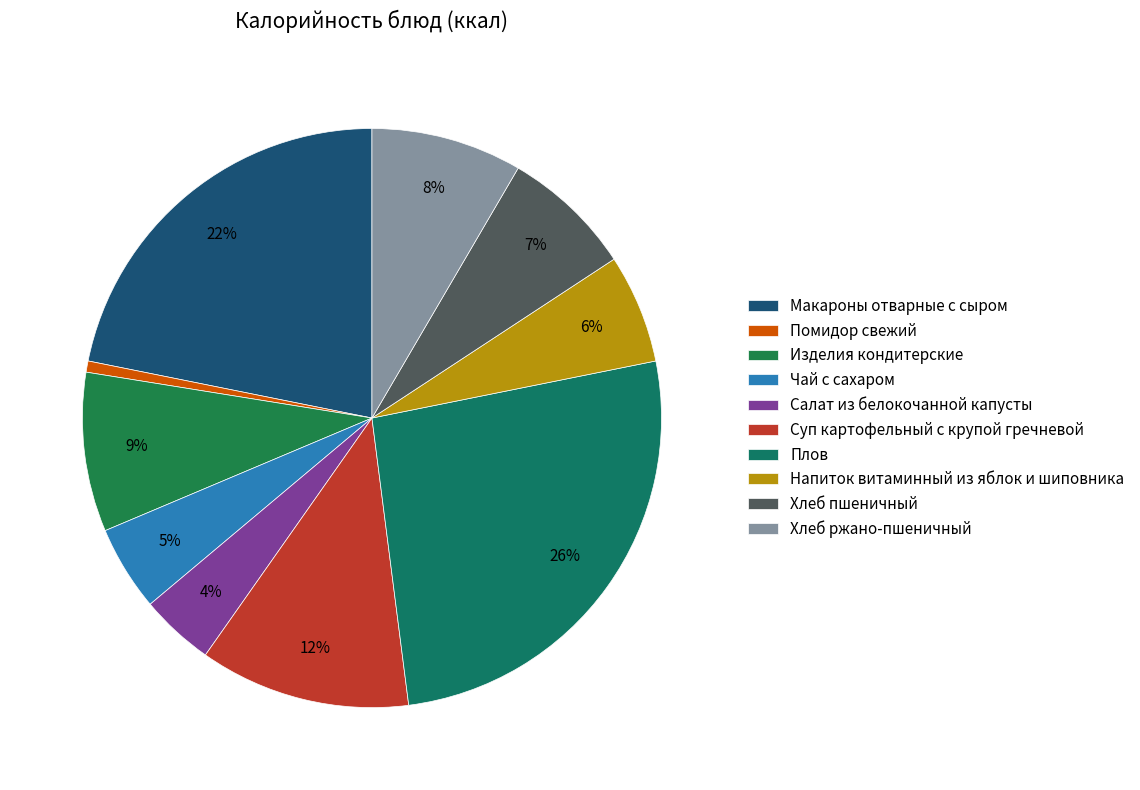

What is the largest slice in the pie chart?

Плов